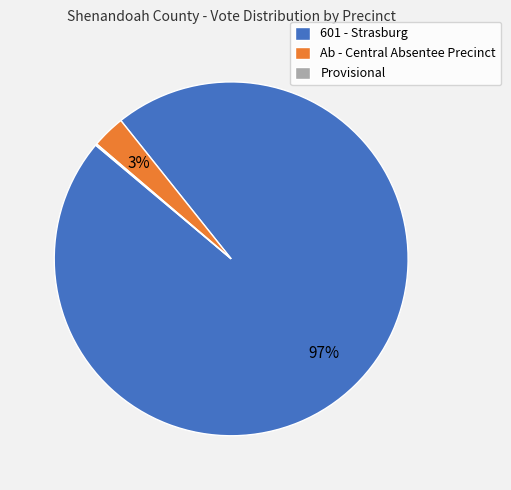

To the nearest percent, what percentage of the pie is Ab - Central Absentee Precinct?

3%